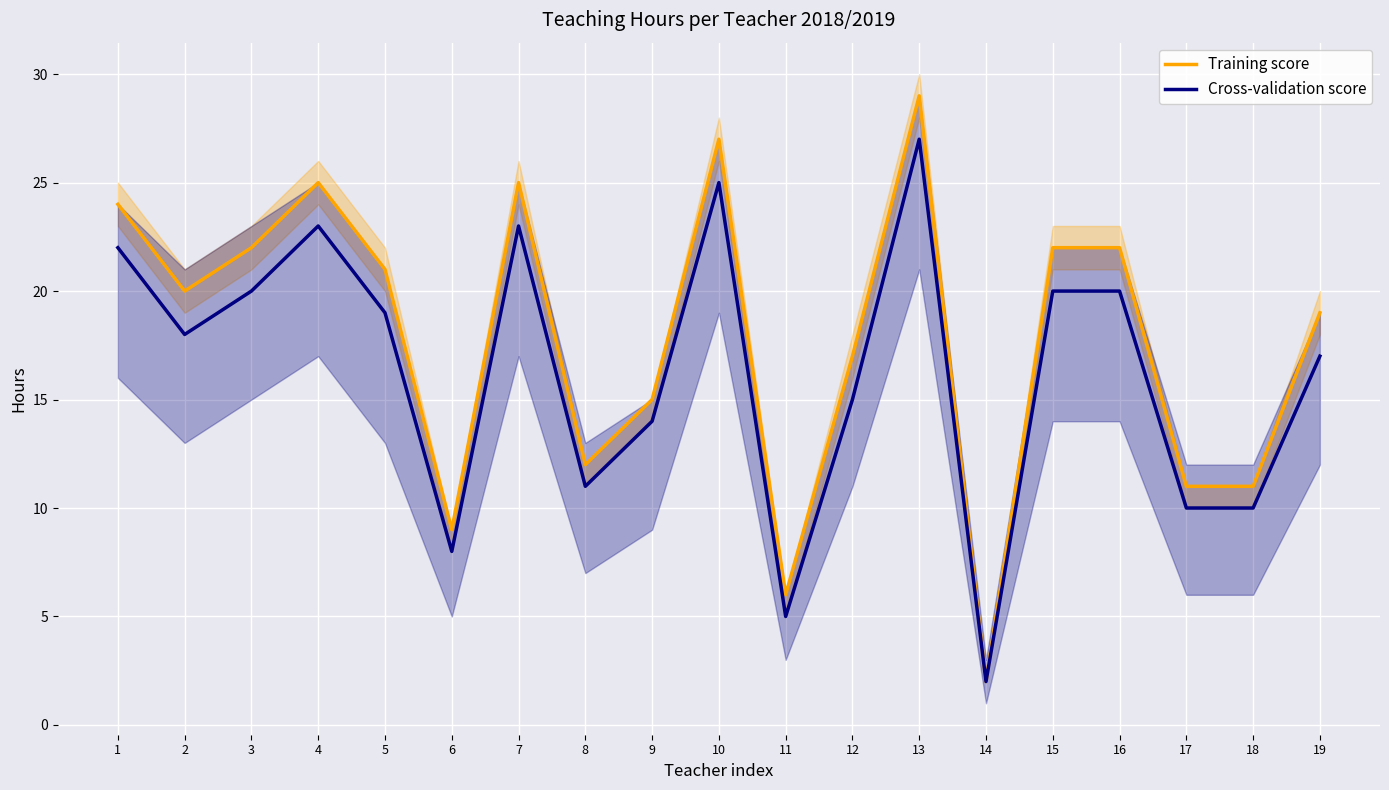

Which series changed the most between 1 and 15?

Training score